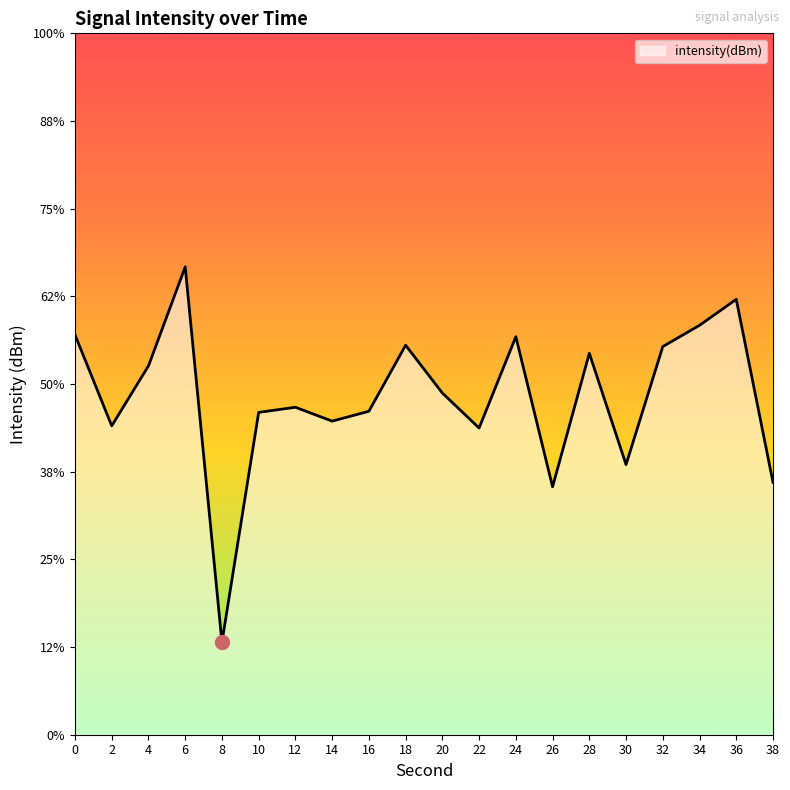

True or false: the data shows -87.4 at 8.

False